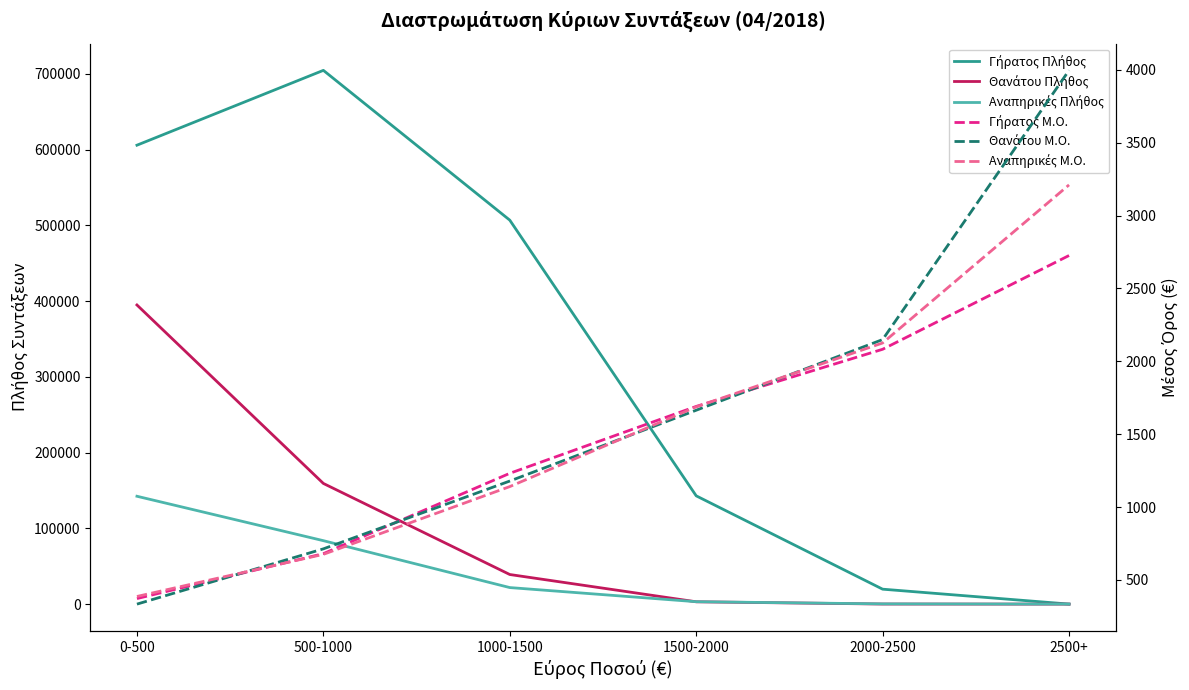

How many lines are shown in the chart?

6